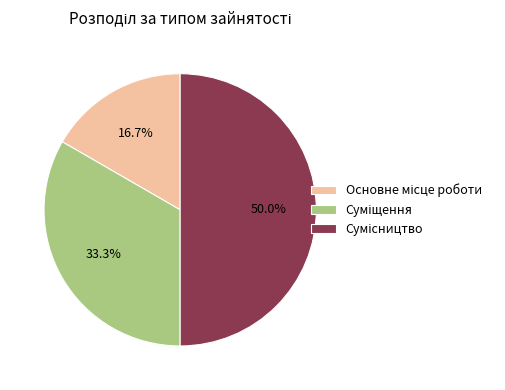

How many slices are in this pie chart?

3